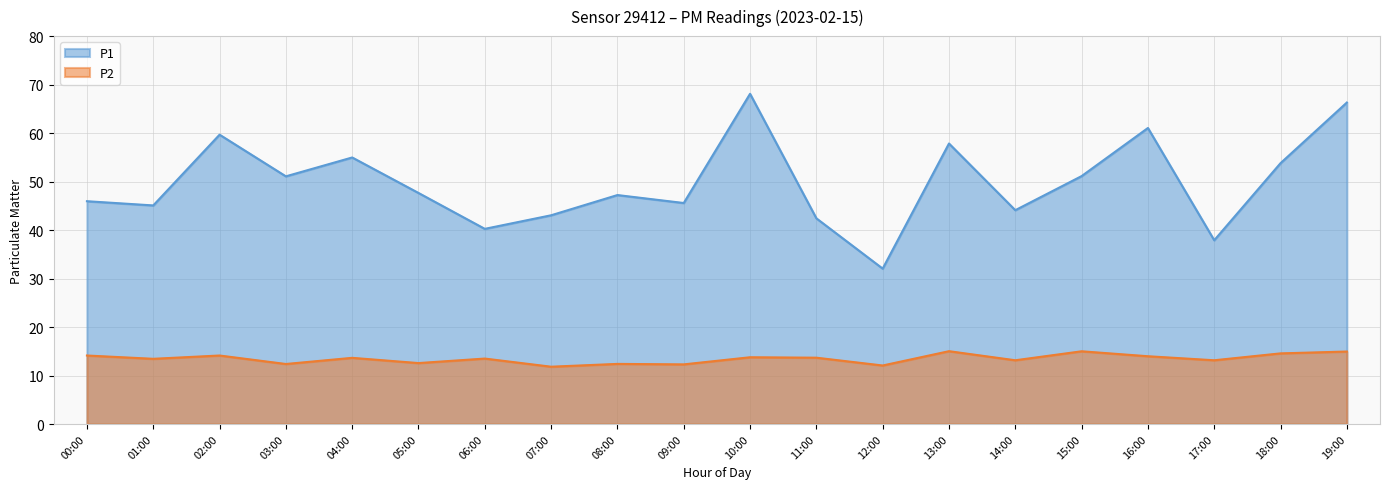

True or false: P2 and P1 cross at least once.

False